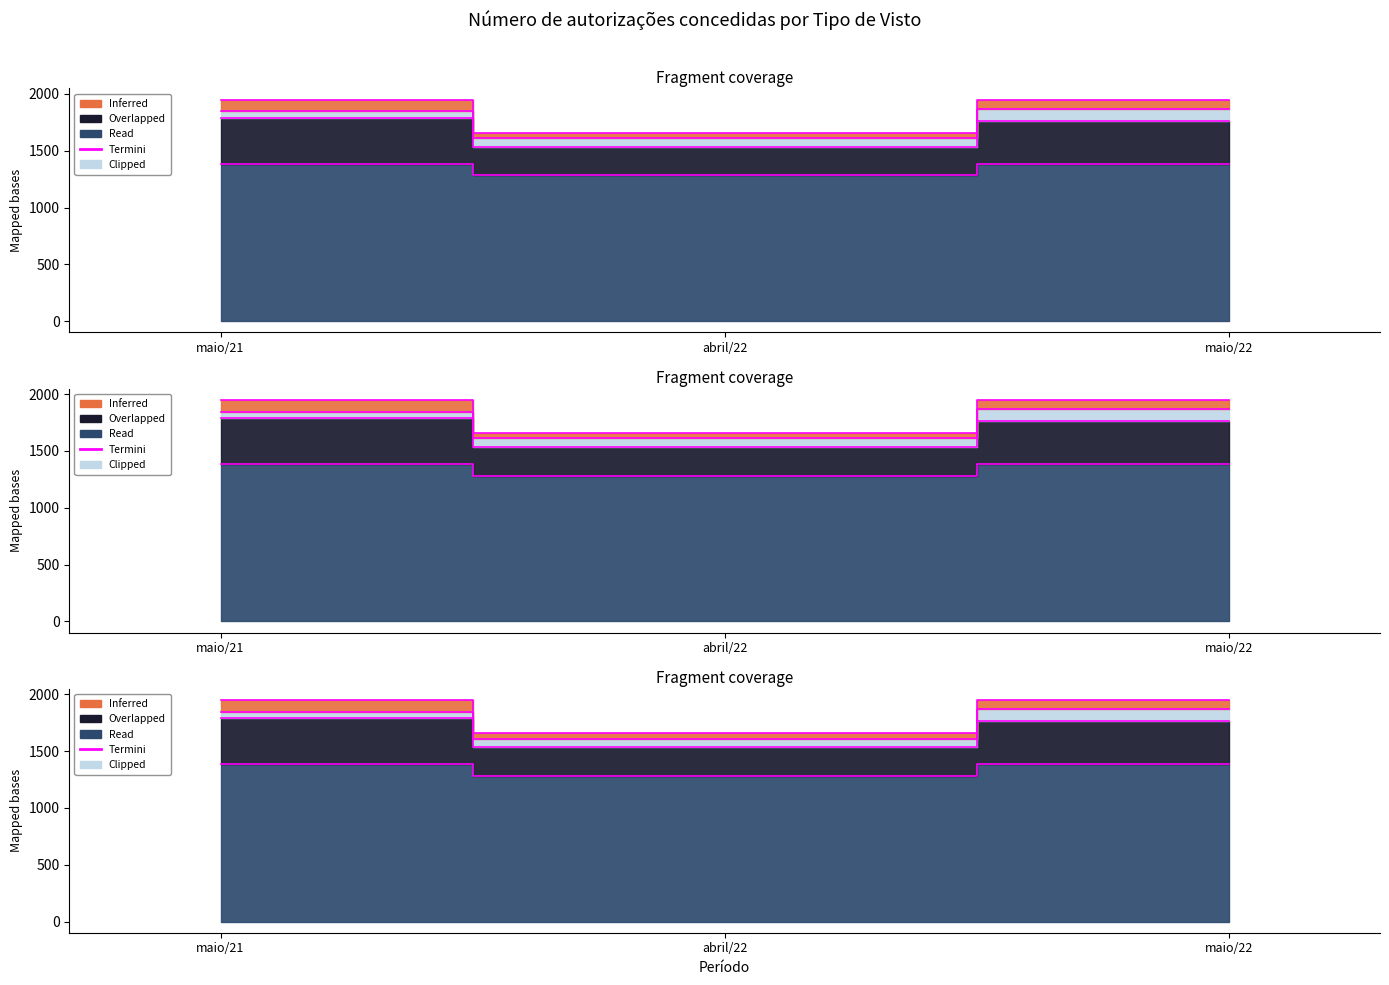

What is the change in value from maio/21 to abril/22?

-99